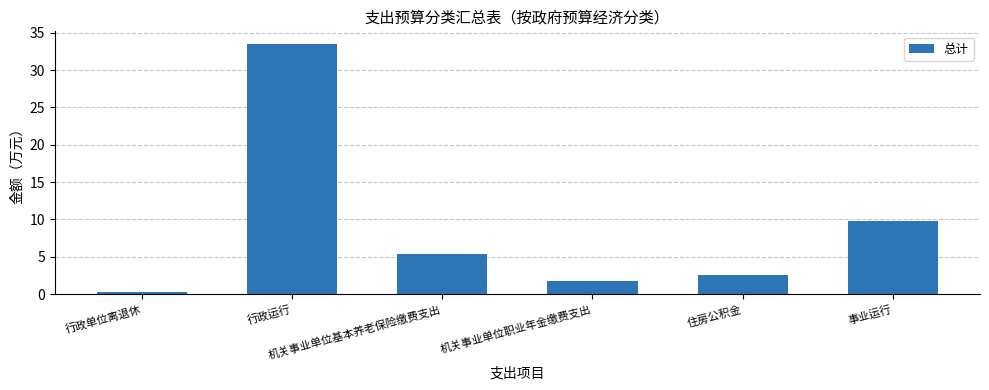

What position from the left is 事业运行?

6